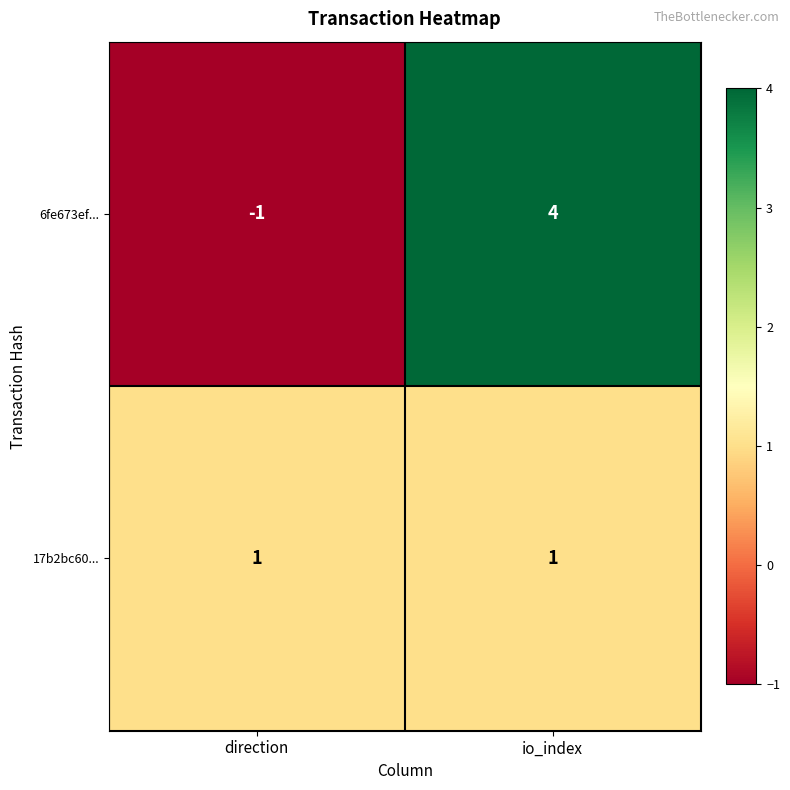

Rank the series by their average value, from lowest to highest.

17b2bc60..., 6fe673ef...